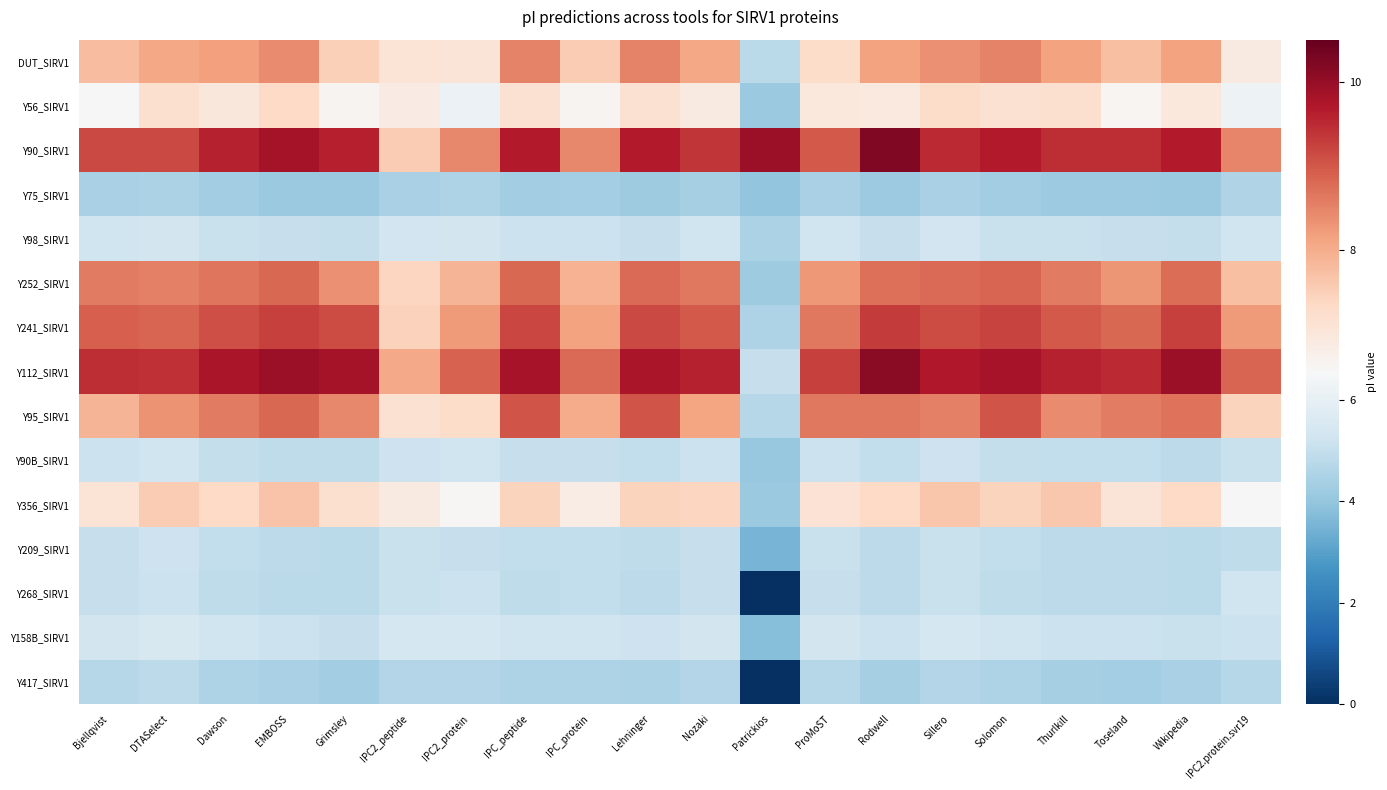

Count the number of categories in the chart.

20